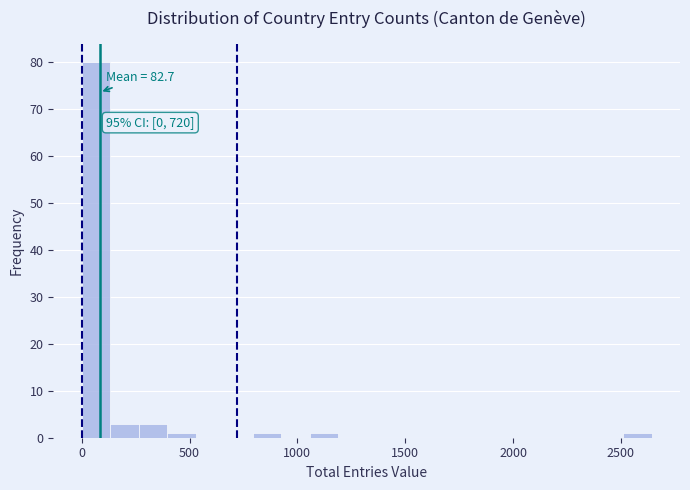

Around what value on the x-axis is the tallest bar? Give the approximate position of its centre, as read against the axis.

50